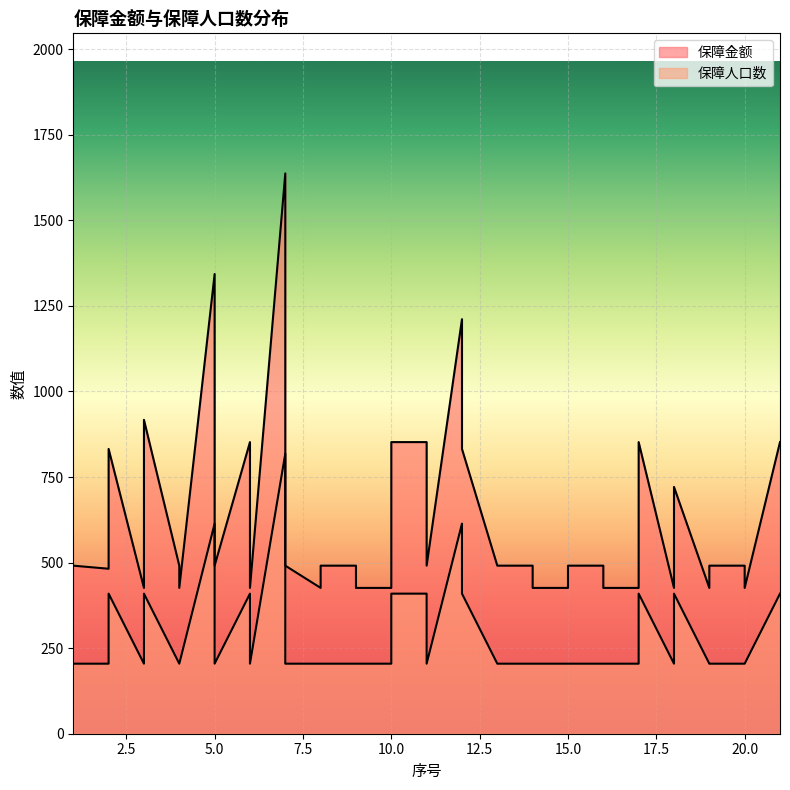

At which label does 保障金额 first exceed 491?

2